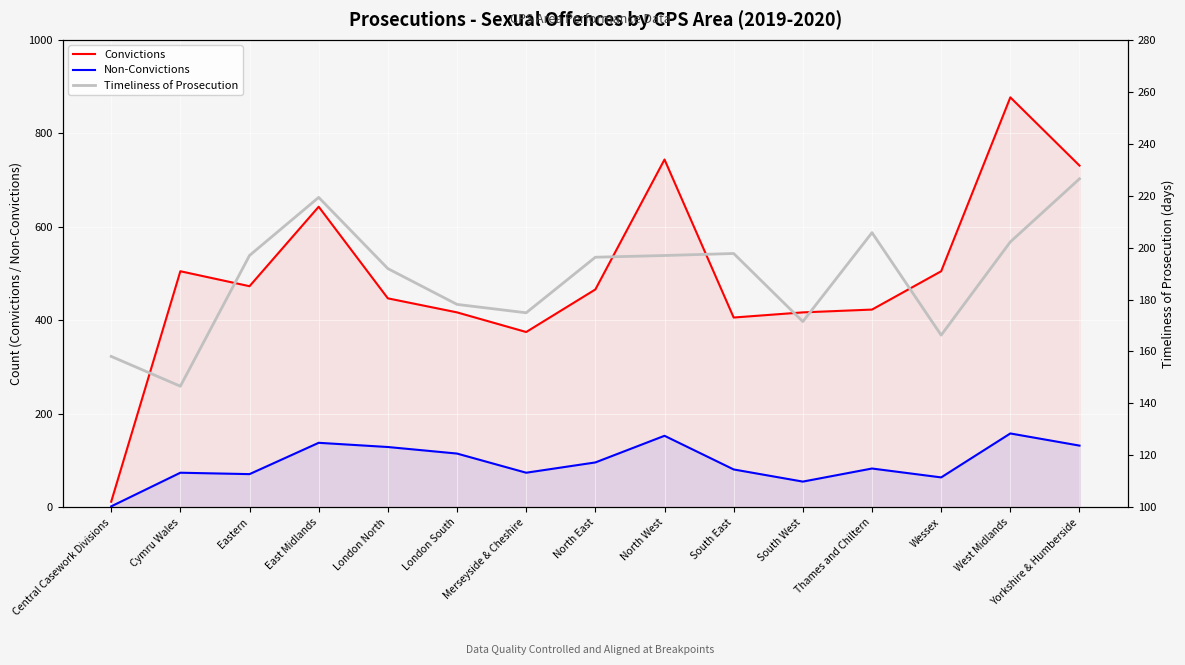

Which has a higher value, Cymru Wales or Thames and Chiltern?

Cymru Wales